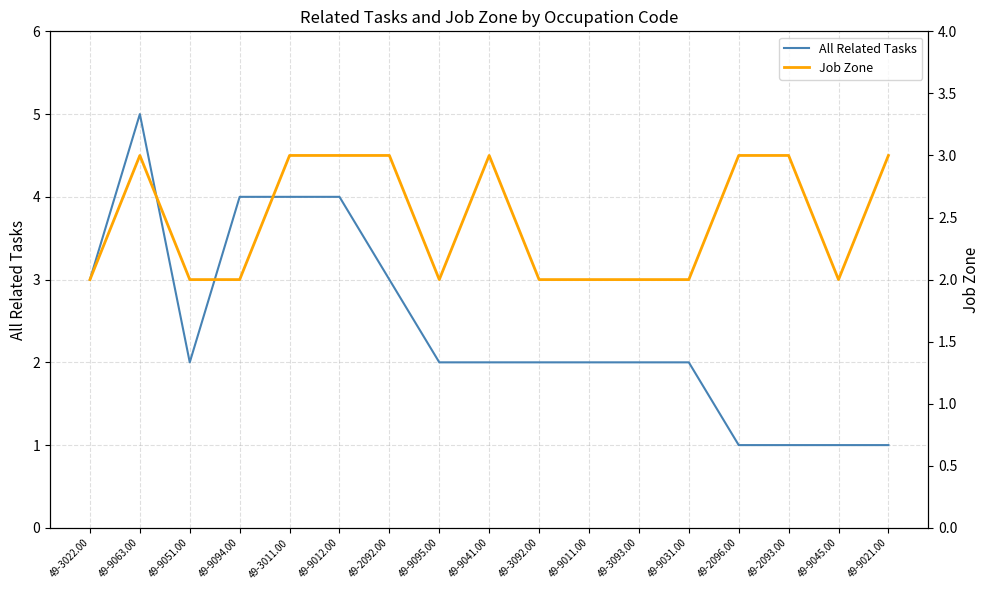

What is the label of the 1st point from the left?

49-3022.00